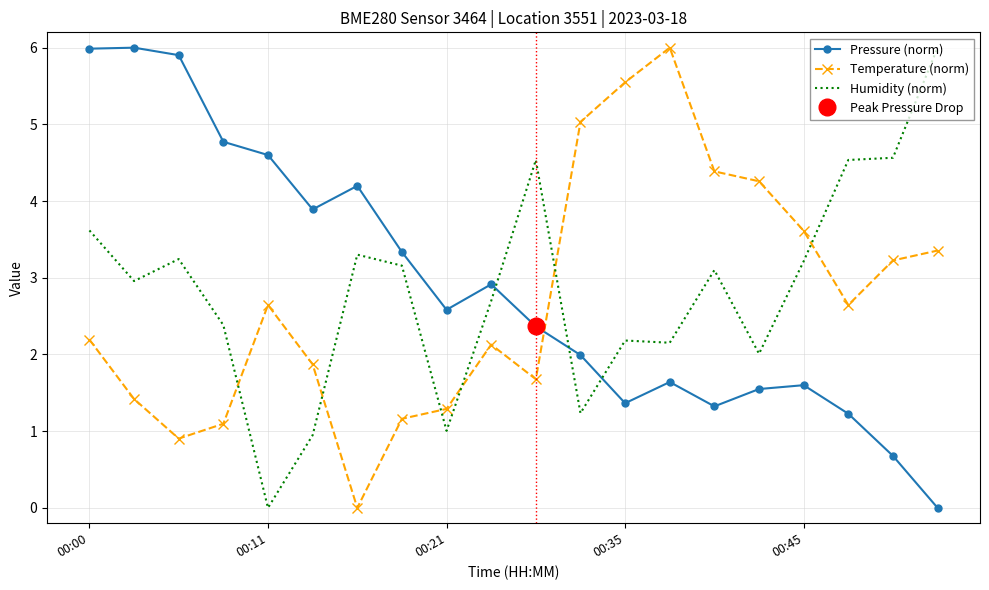

How many intersections are there between Temperature (norm) and Pressure (norm)?

1